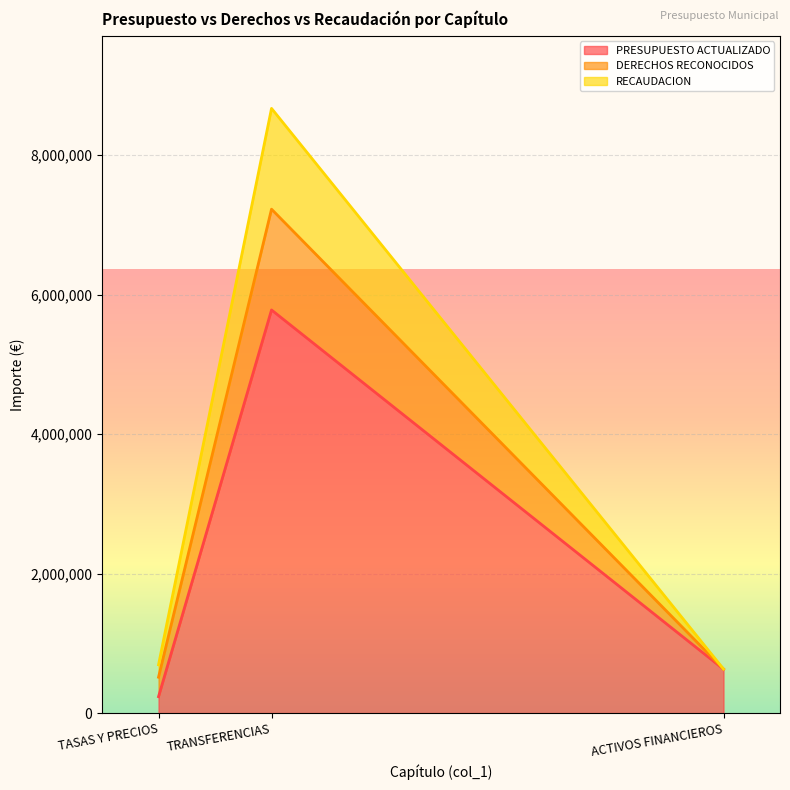

What is the value of the PRESUPUESTO ACTUALIZADO point at the 3rd from the left?

630000